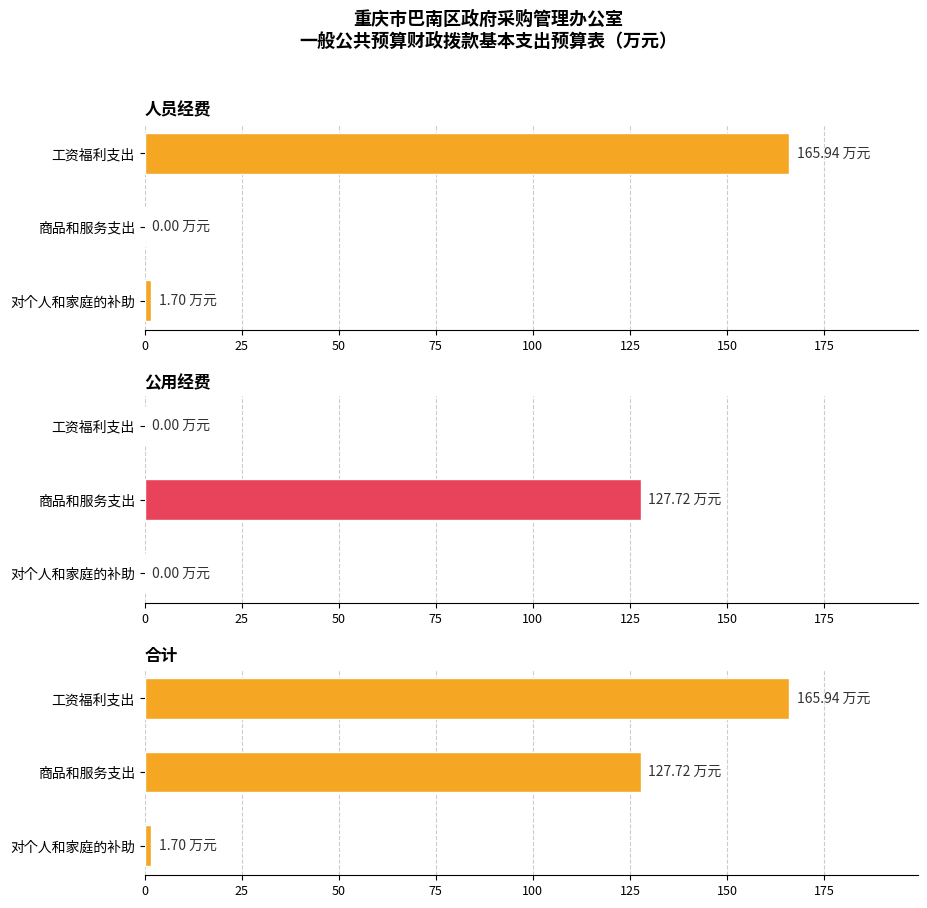

Does the chart contain any negative values?

No